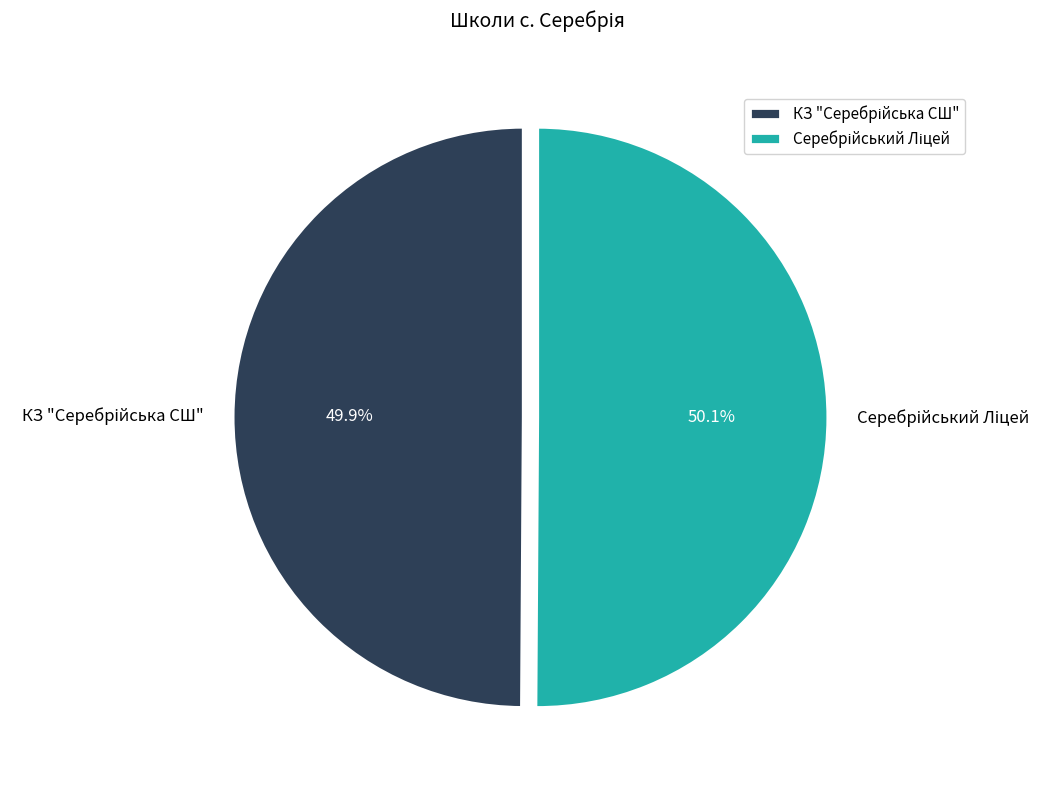

Count the number of slices in the pie.

2